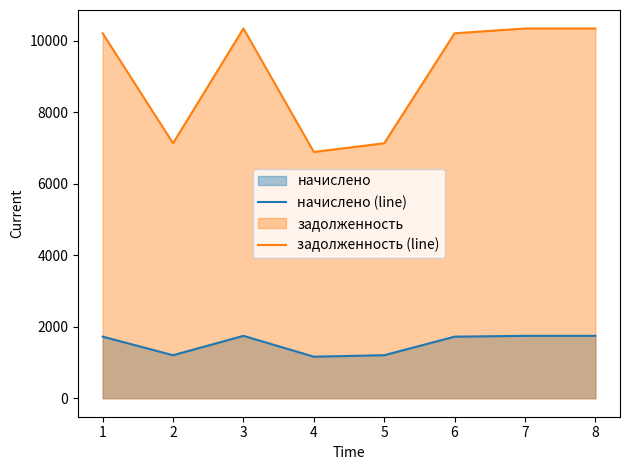

What is the total value across all series at 2?

8341.0